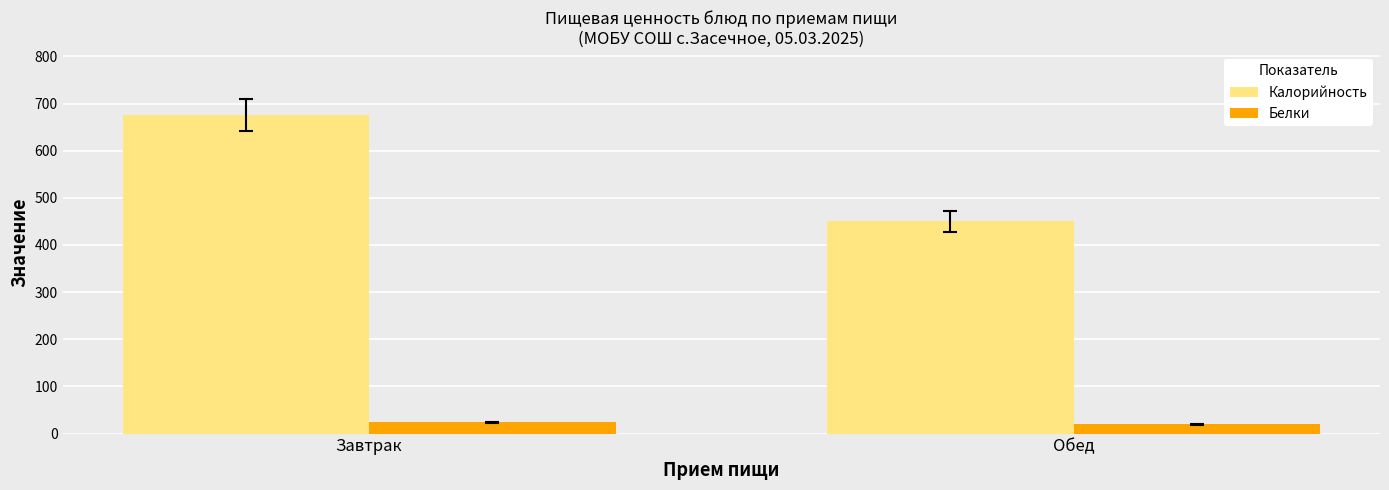

Does the chart contain any negative values?

No